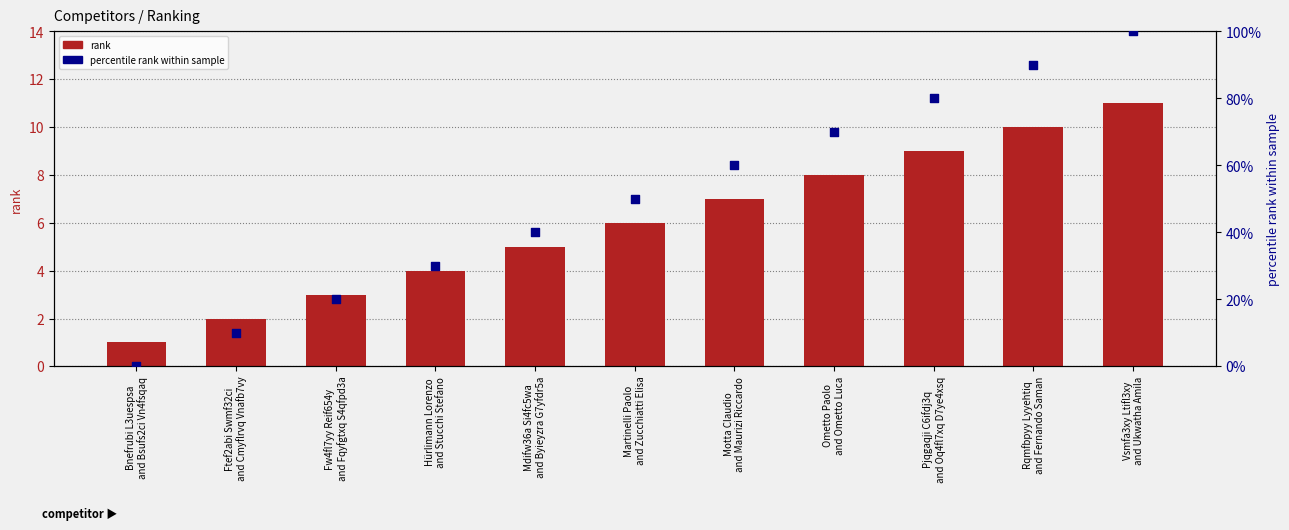

Which series has the widest spread of Y values?

percentile rank within sample